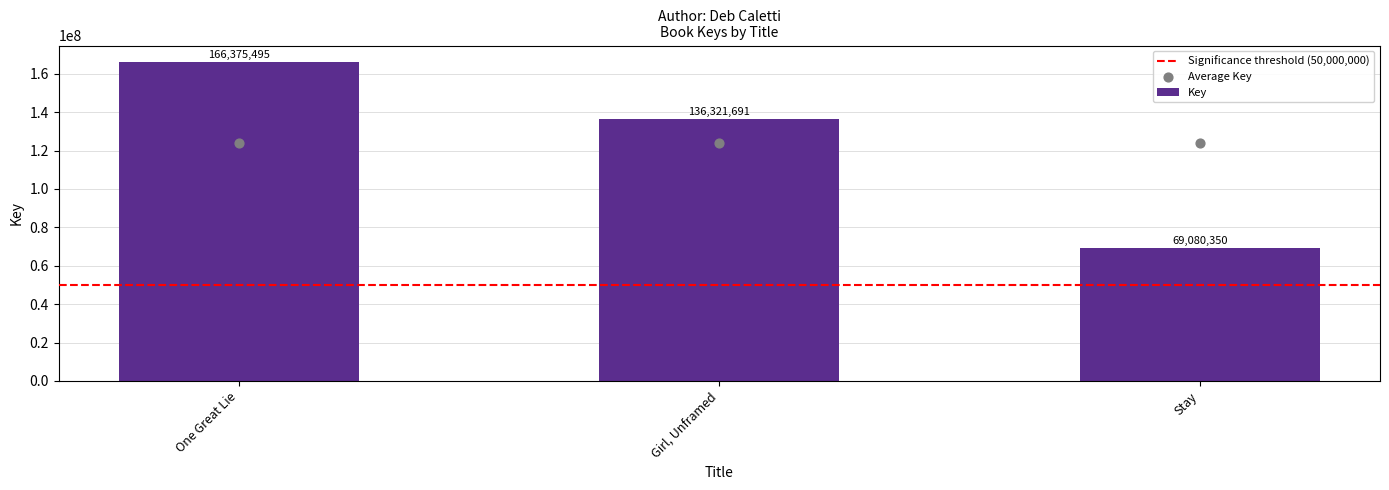

What is the ratio of the value at One Great Lie to the value at Stay?

2.4